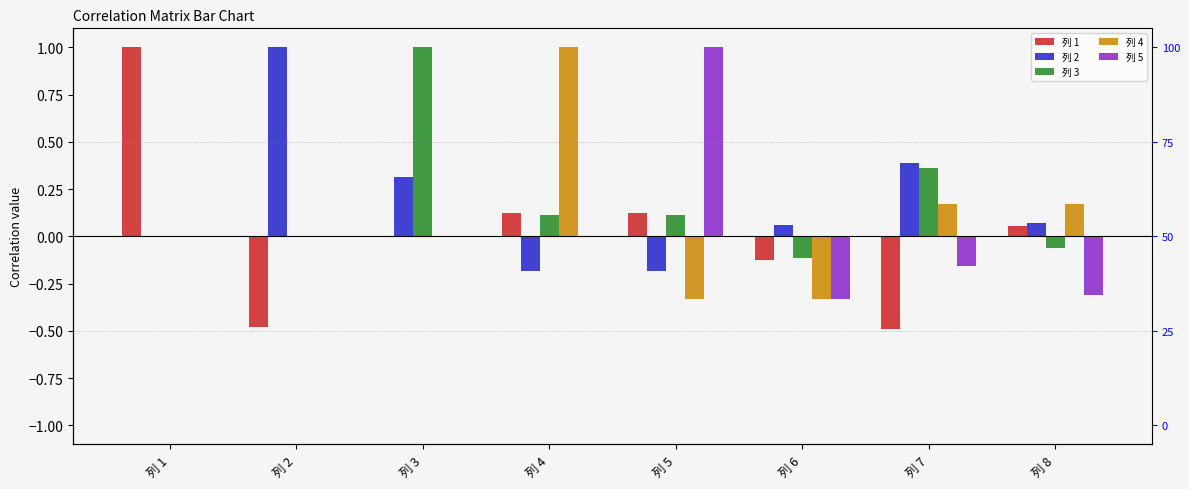

How many values in 列 3 are below zero?

2